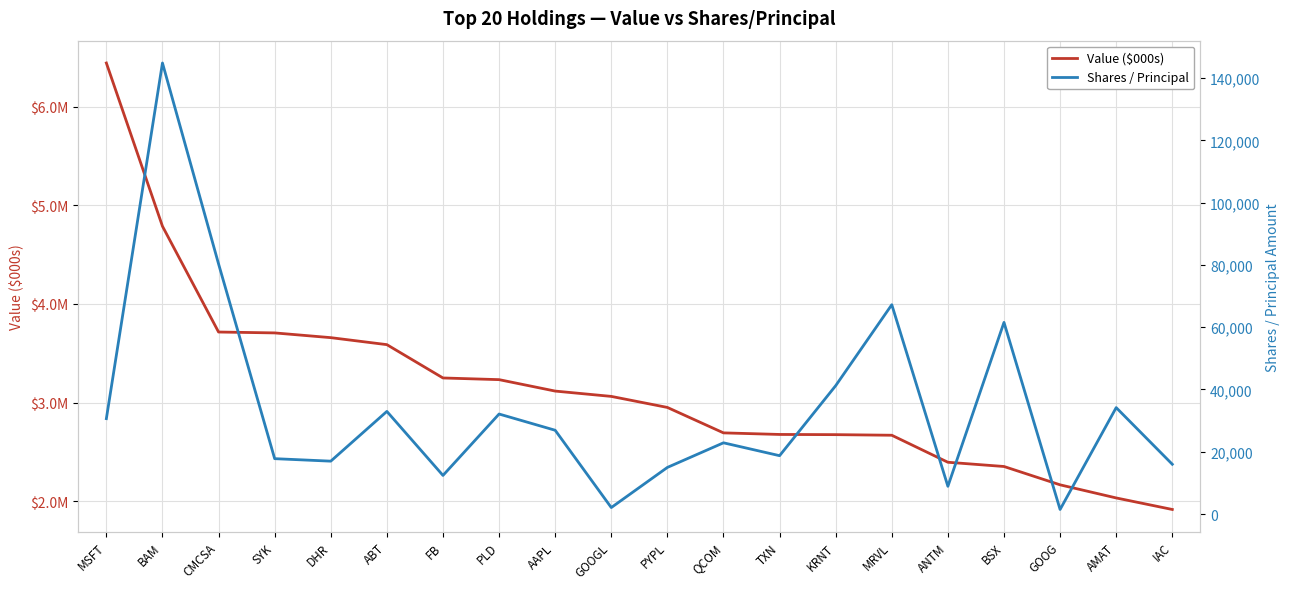

How many lines are shown in the chart?

2